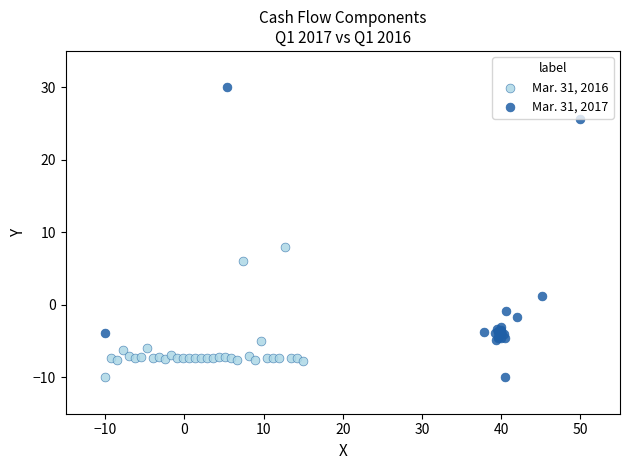

Which series reaches the maximum Y coordinate?

Mar. 31, 2017